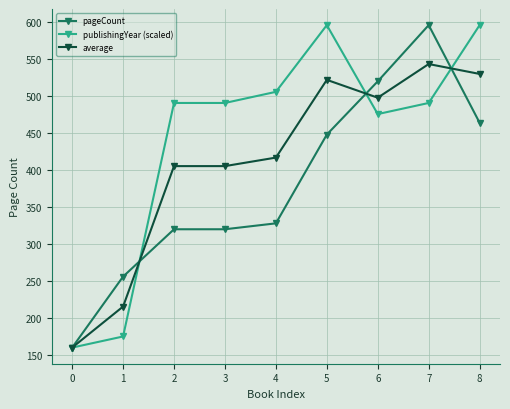

Is this an area chart (filled region under the line)?

No